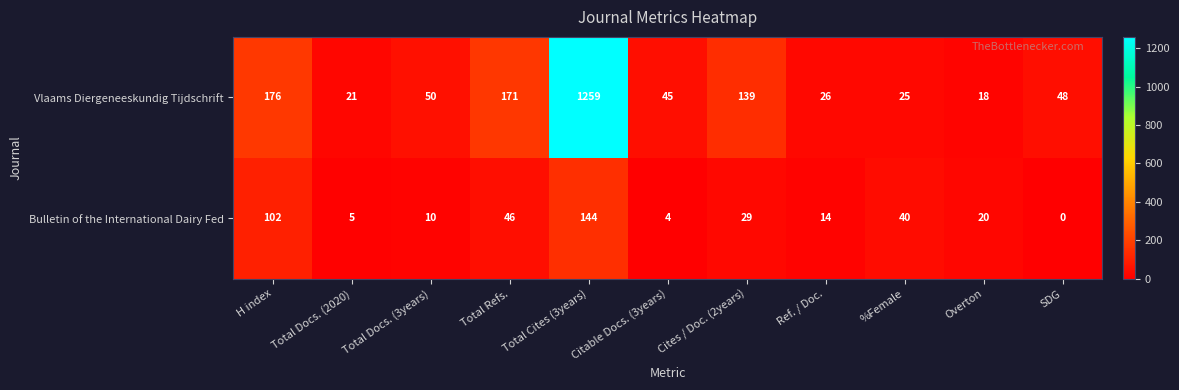

Which category has the highest value across all series?

Total Cites (3years)